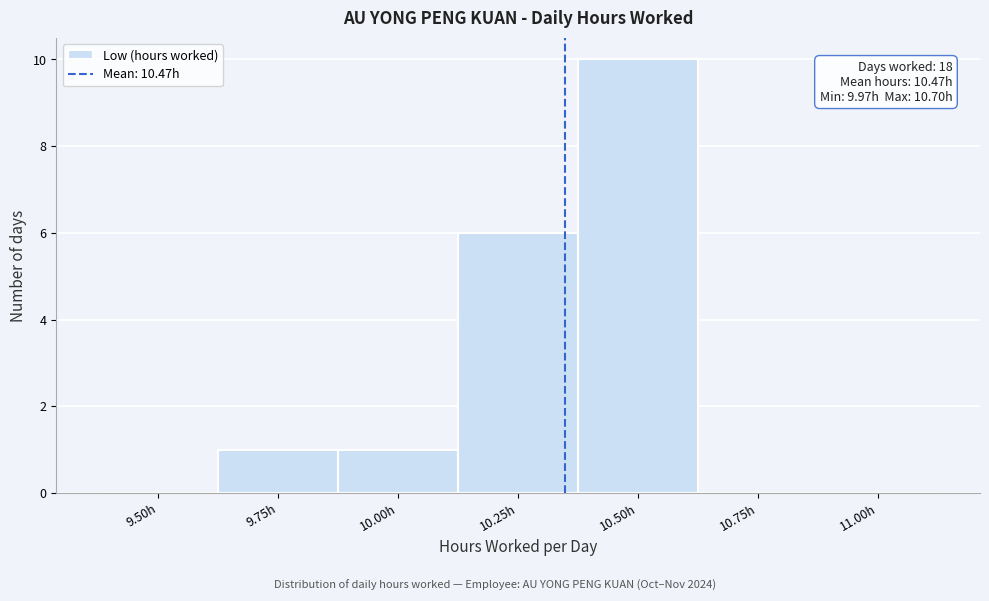

Reading left to right, transcribe all the data shown in this chart.

9.50h=0	9.75h=1	10.00h=1	10.25h=6	10.50h=10	10.75h=0	11.00h=0